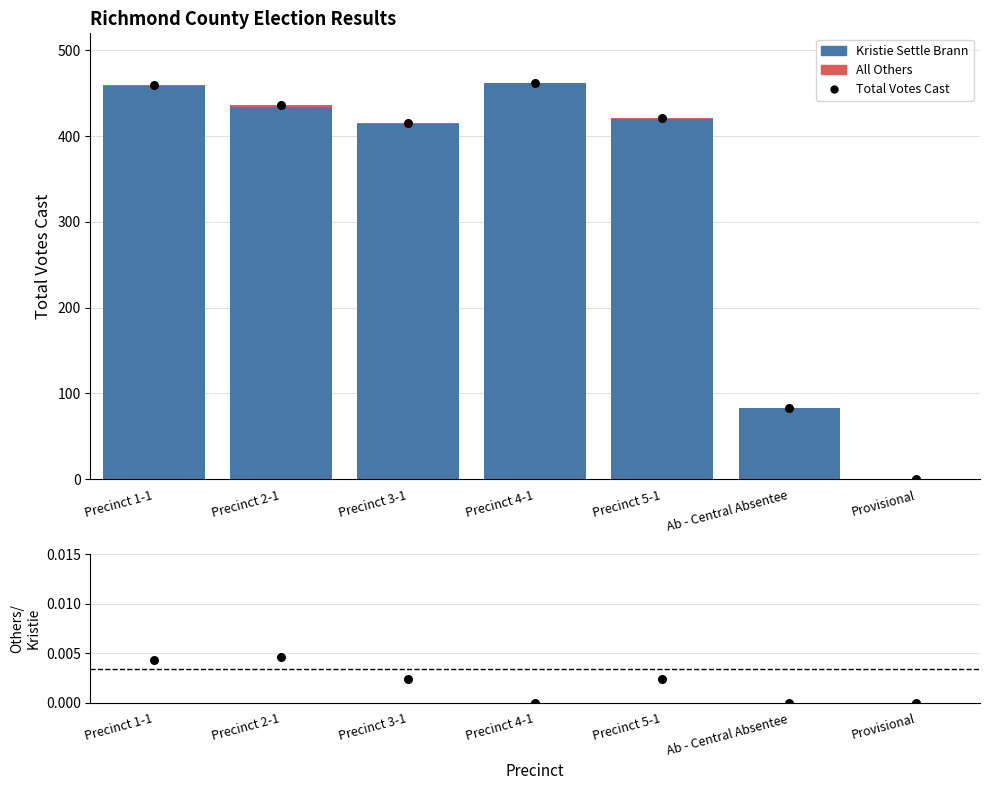

Which series contains the lowest Y value?

Kristie Settle Brann